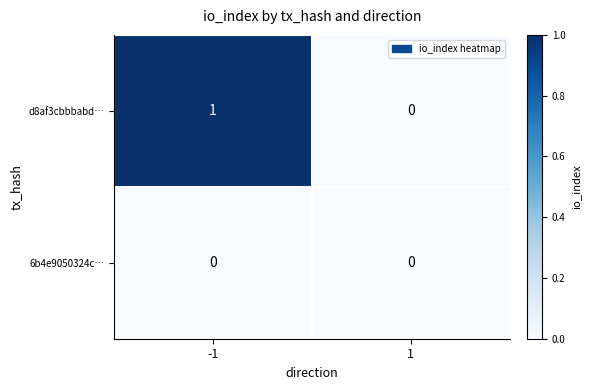

Between -1 and 1, which series saw the biggest shift?

d8af3cbbbabd…